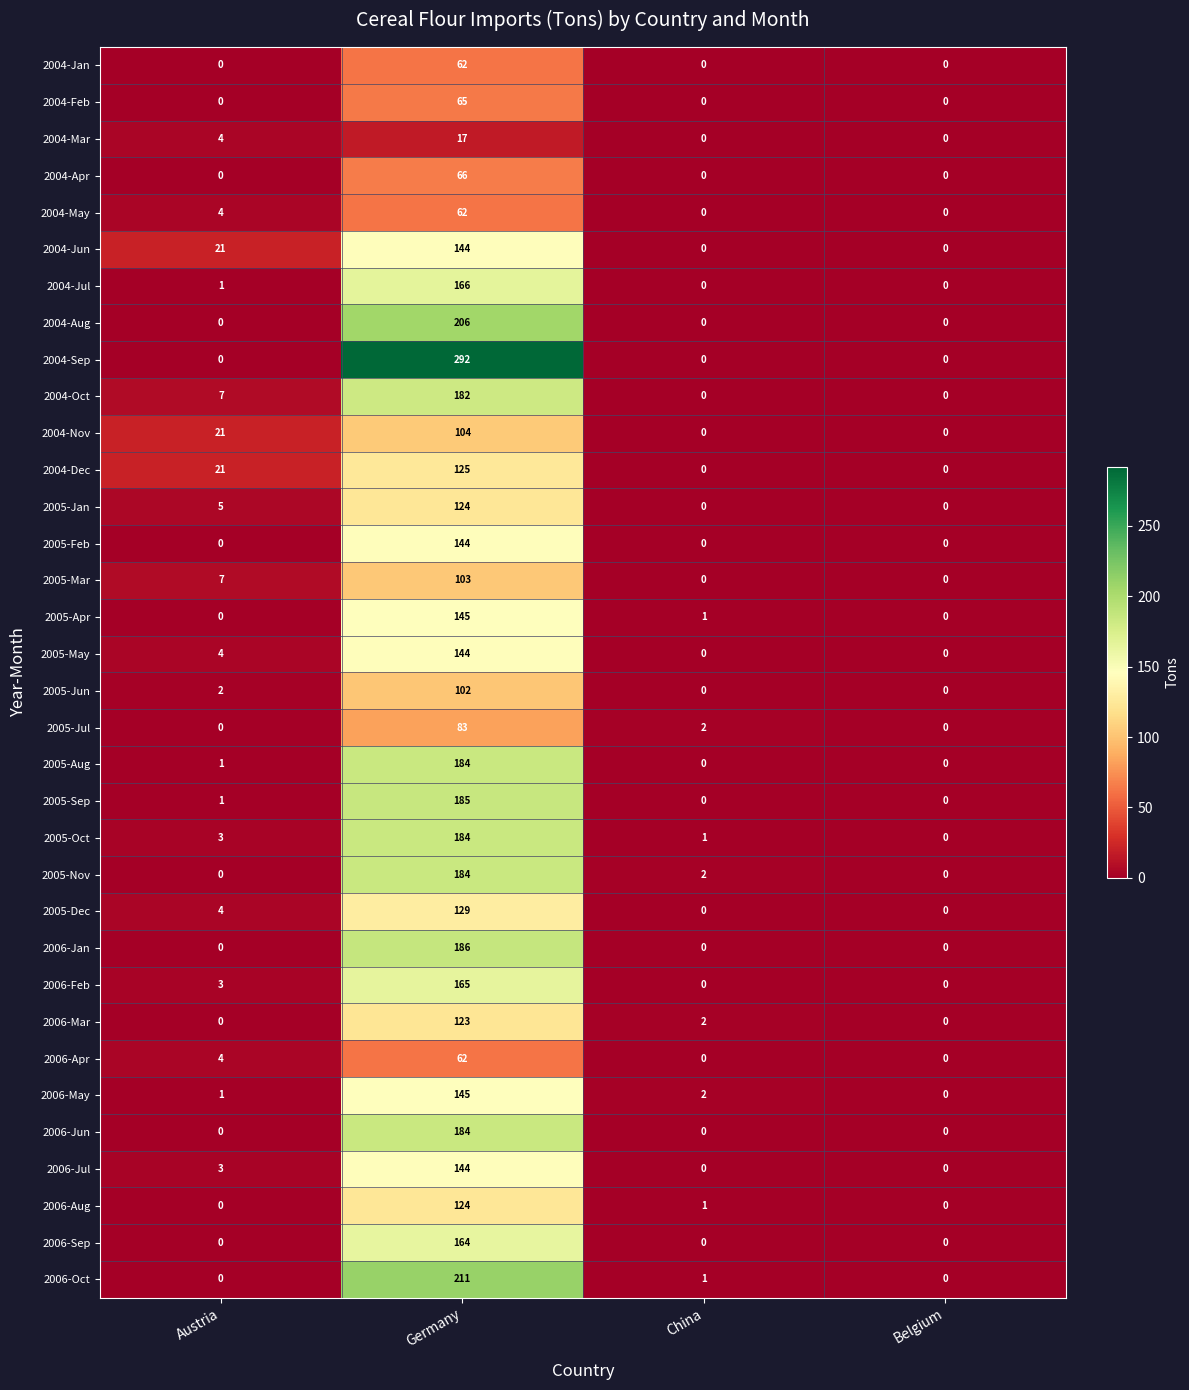

At which category is the sum across all series the highest?

Germany